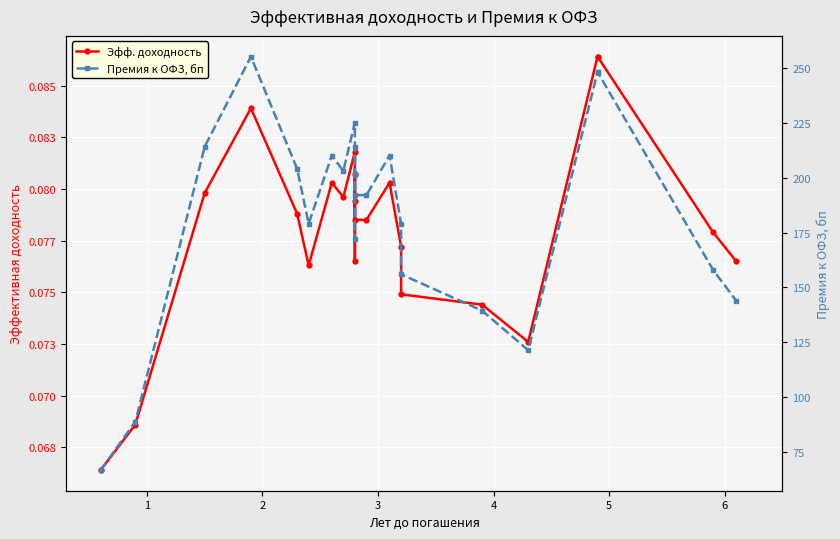

The Эфф. доходность series shows 0.0 at 16. True or false?

False